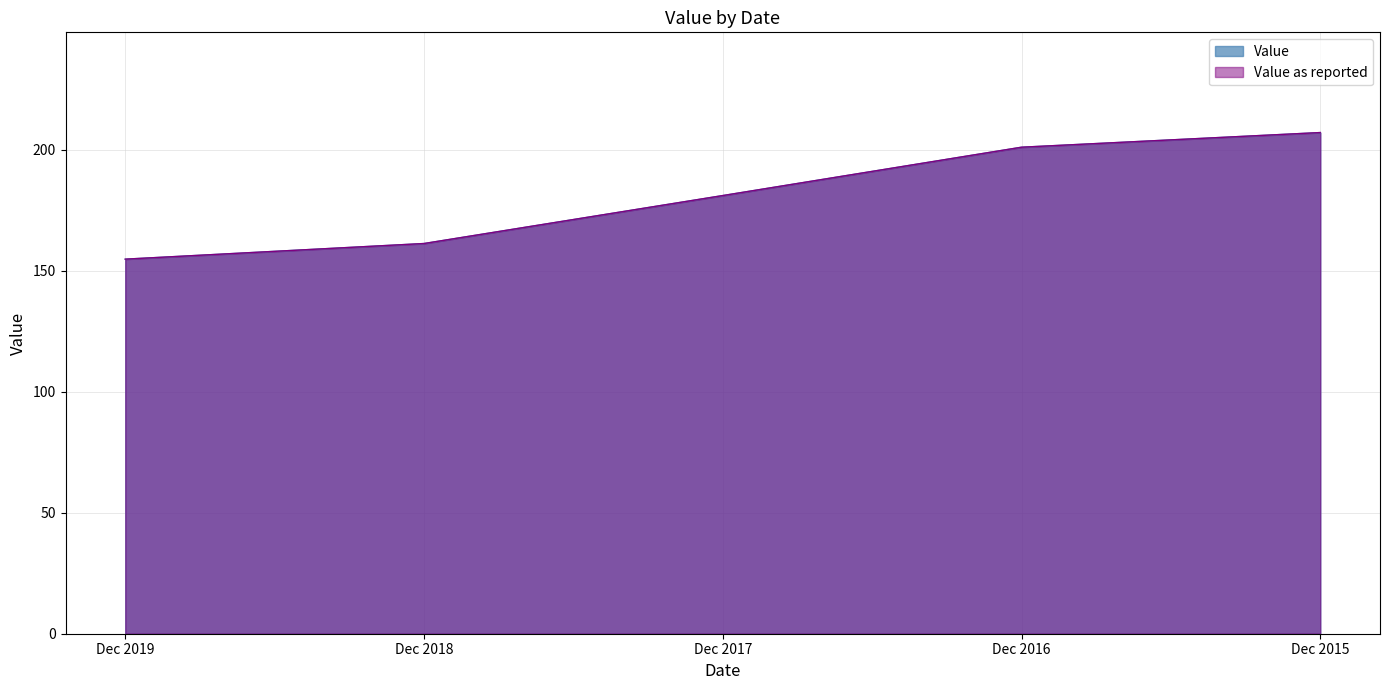

Between Dec 2016 and Dec 2019, which is larger?

Dec 2016